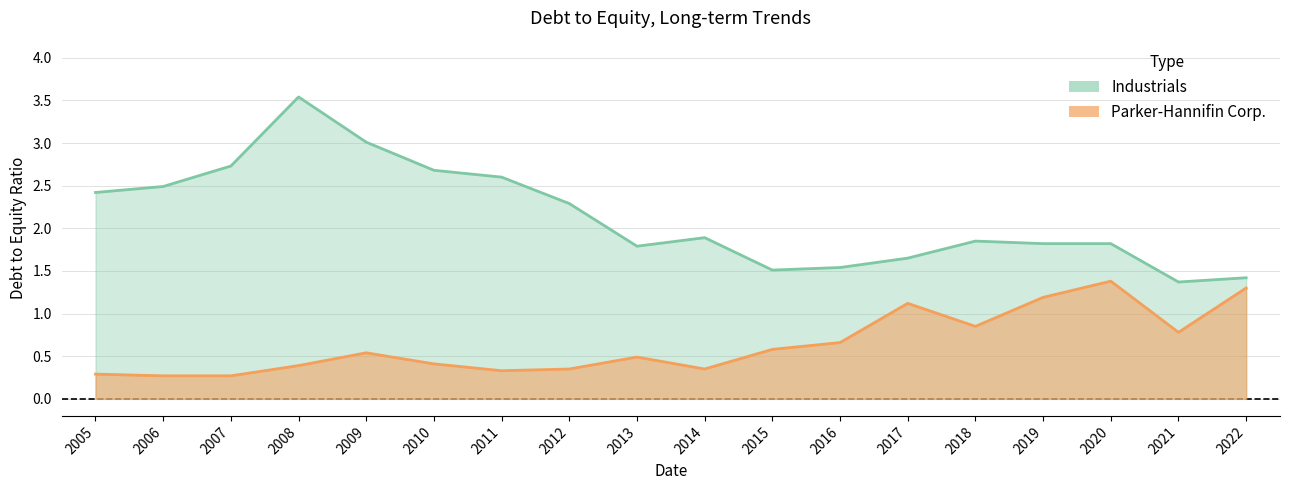

Between 2007 and 2011, which series saw the biggest shift?

Industrials